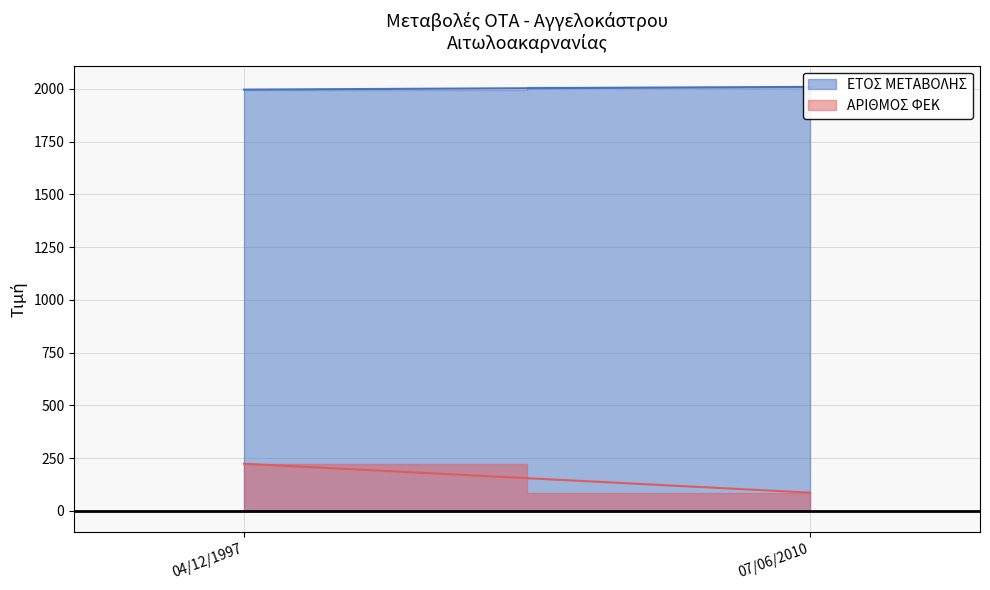

Reading right to left, extract all data points from this chart.

ΕΤΟΣ ΜΕΤΑΒΟΛΗΣ: 2010	1997
ΑΡΙΘΜΟΣ ΦΕΚ: 87	224